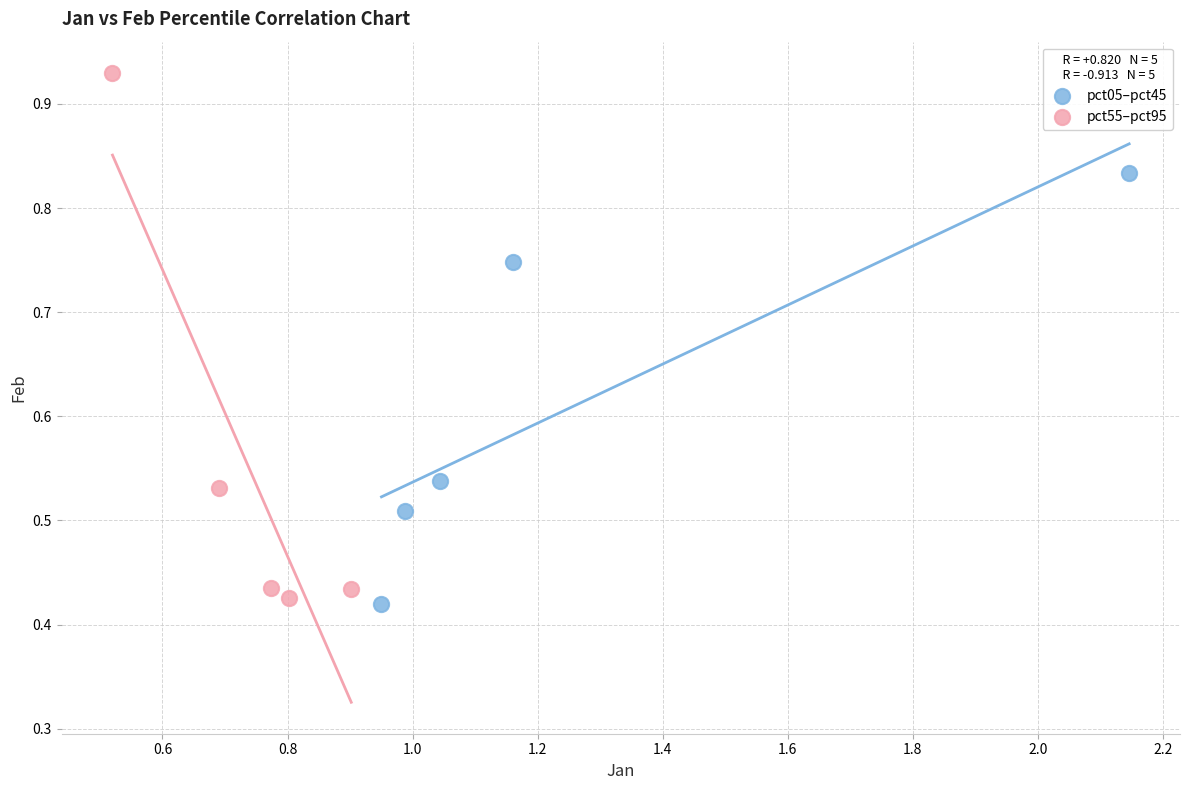

Which series contains the highest Y value?

pct55–pct95